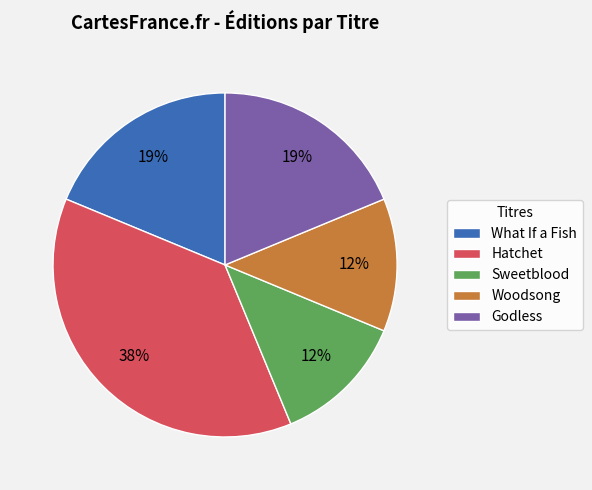

What percentage is the What If a Fish slice, to the nearest percent?

19%